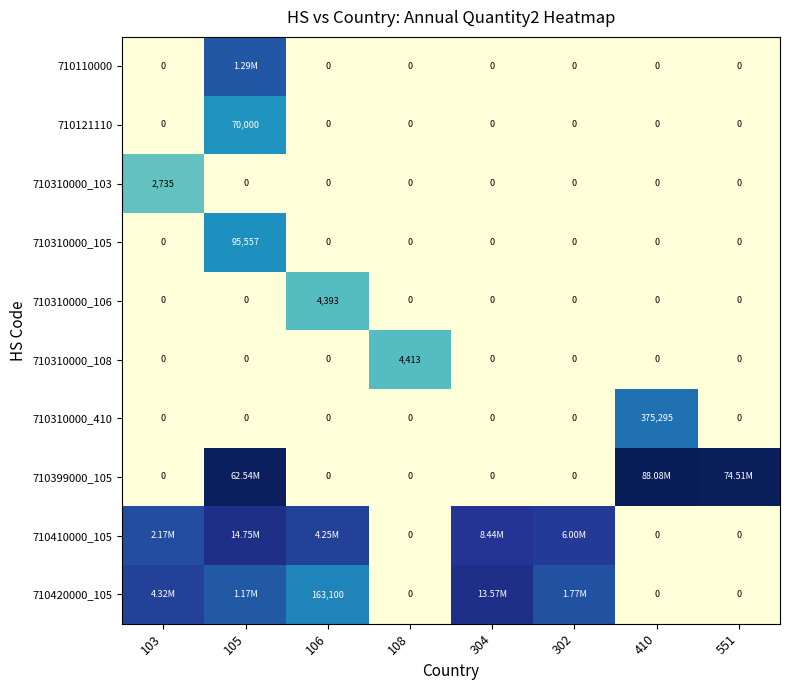

How many positive values does the 710121110 series have?

1